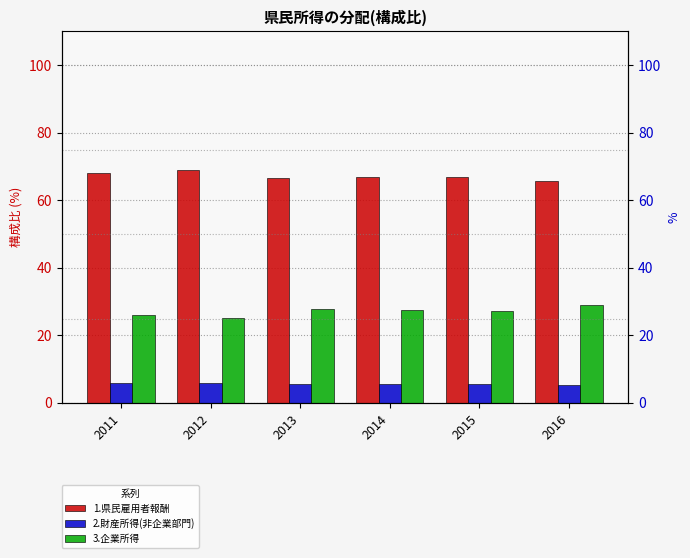

How many data points in 3.企業所得 are above 27?

4